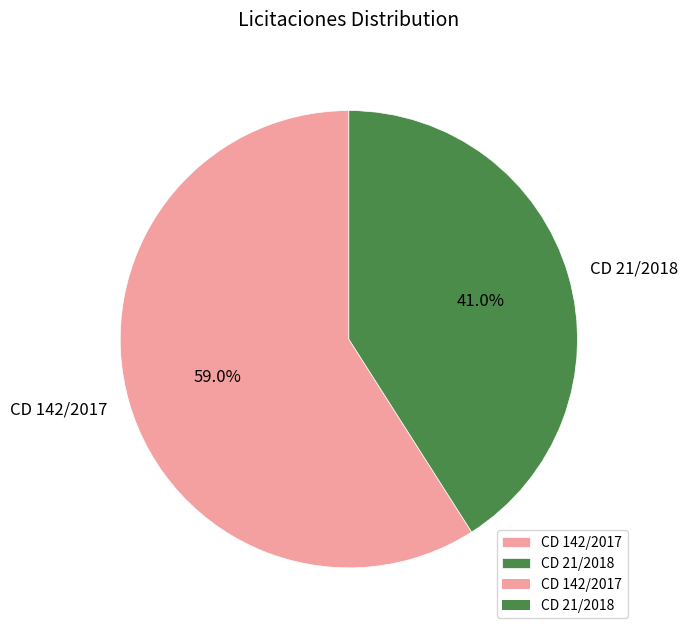

To the nearest percent, what is the difference between the CD 142/2017 and CD 21/2018 slice percentages?

18%